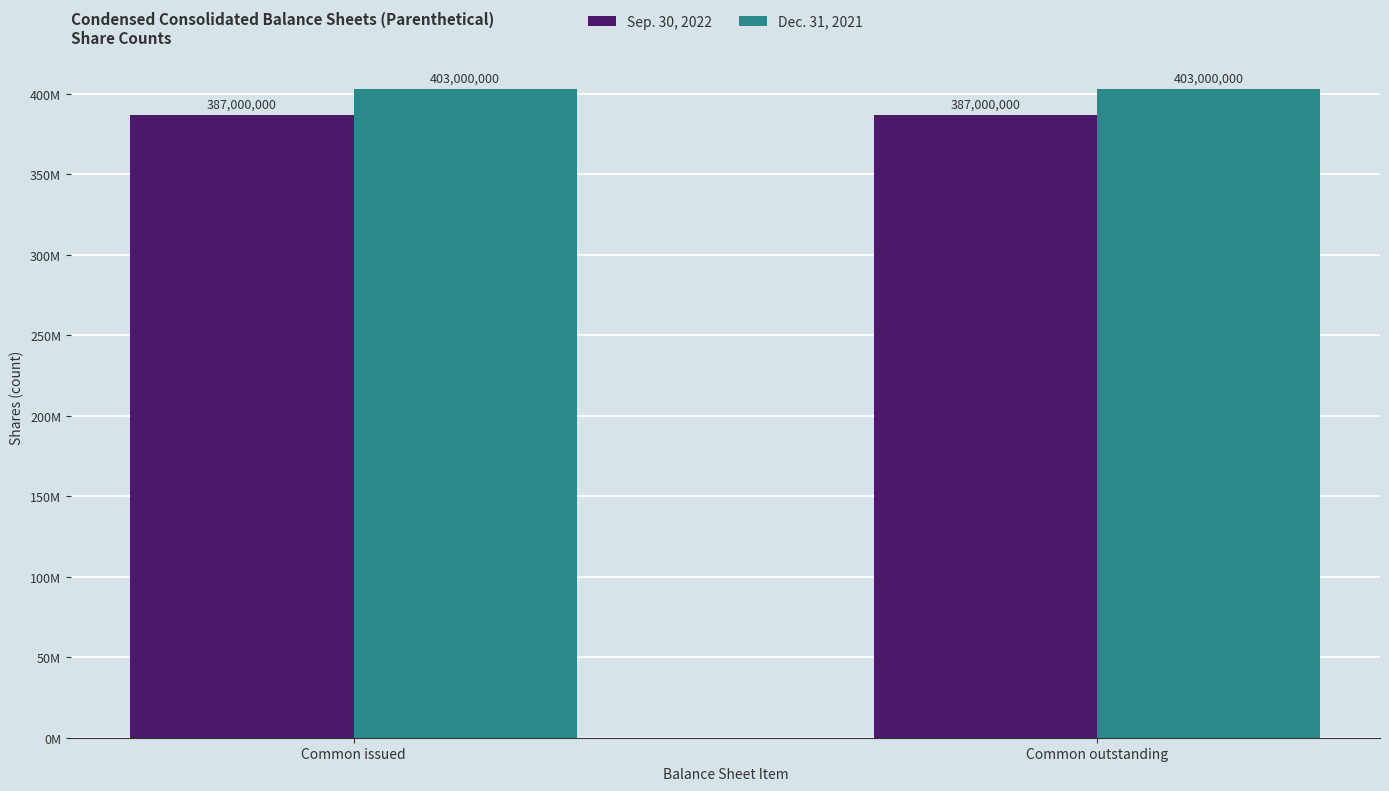

What is the value of the Sep. 30, 2022 bar at the 2nd from the left?

387000000